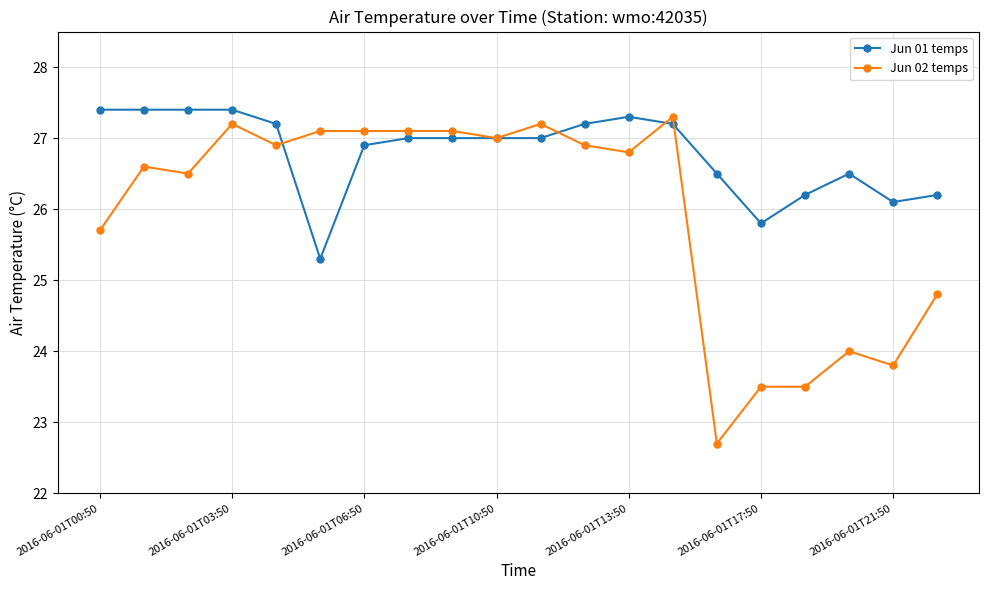

Which series has the widest spread of values?

Jun 02 temps